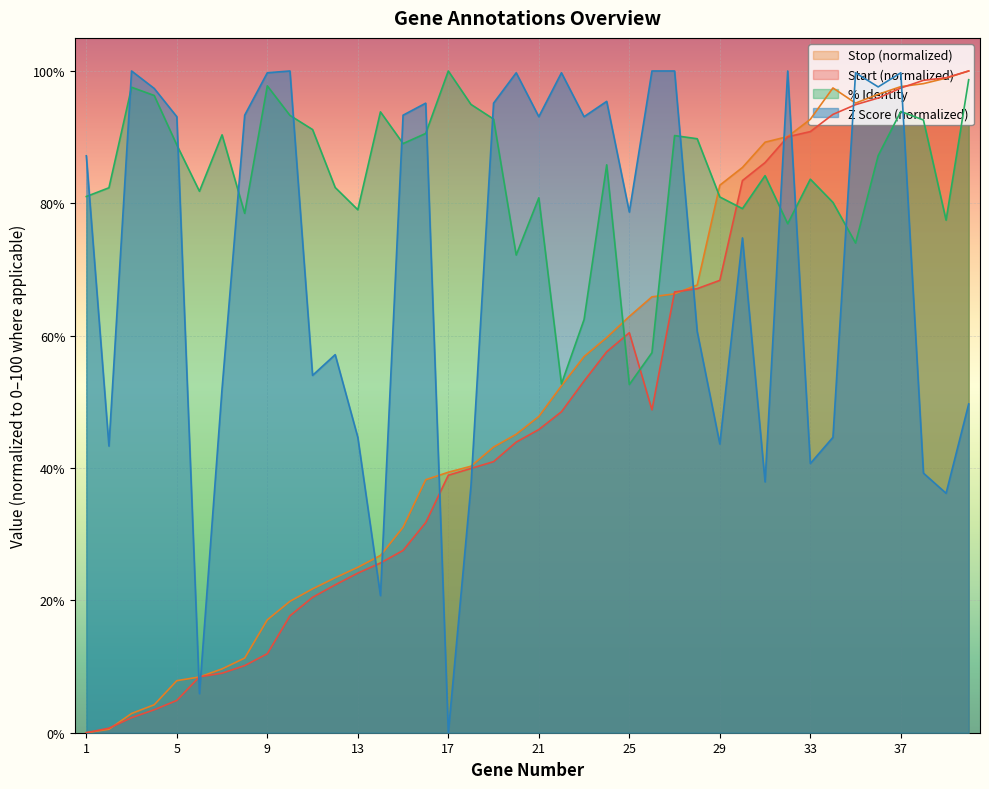

What is the difference between the Stop values at 8 and 16?

26.9